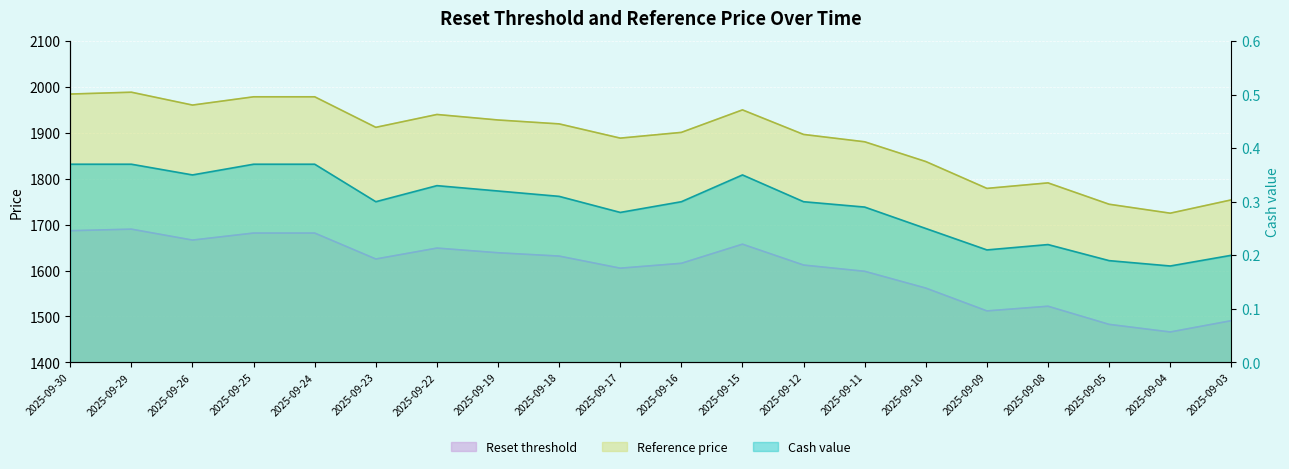

True or false: Reference price has a value of 1791.0 at 2025-09-08.

True